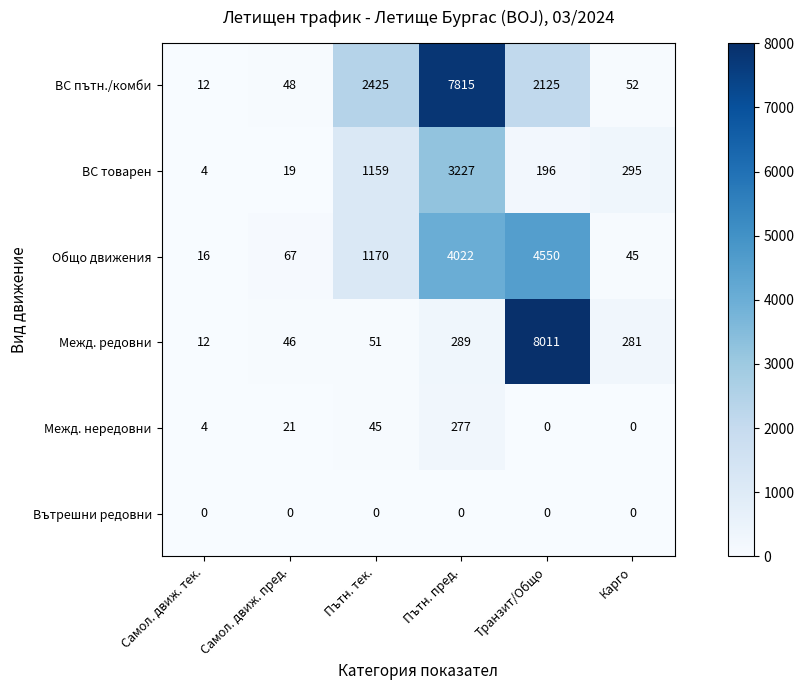

Which series has the largest total across all categories?

ВС пътн./комби